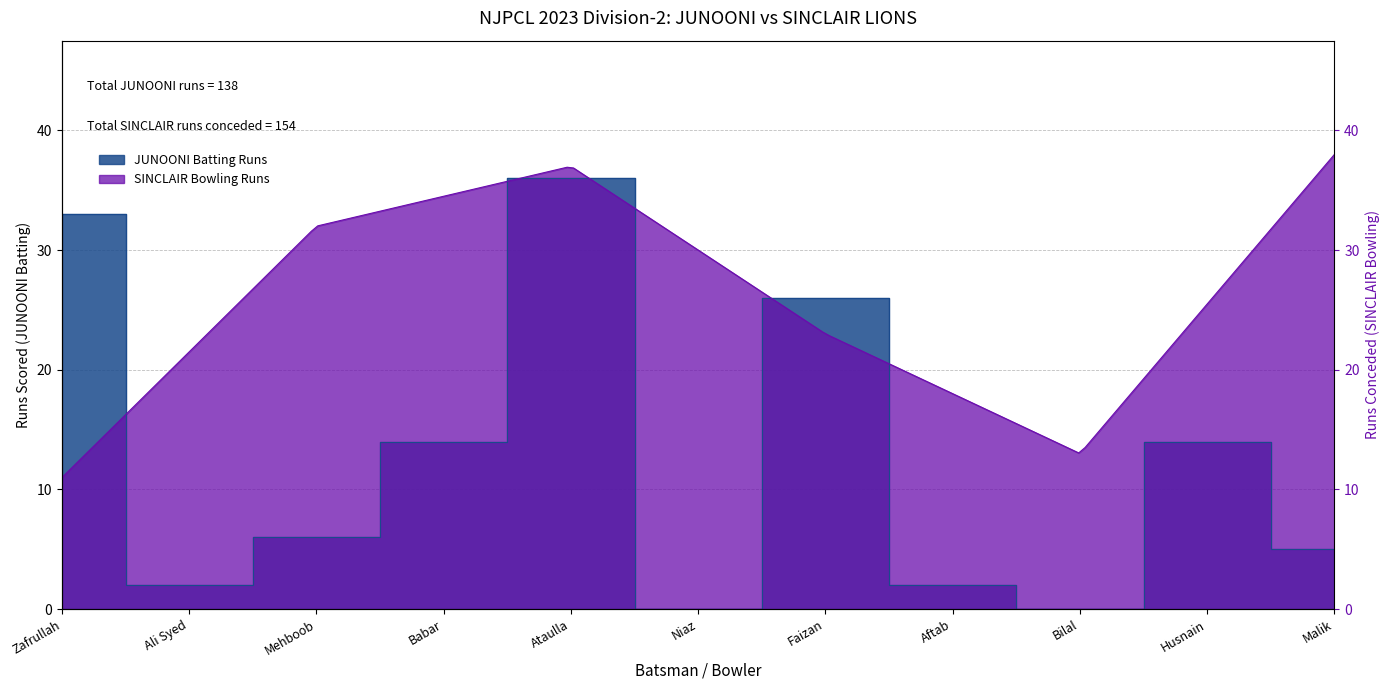

Rank the categories by value from highest to lowest.

Ataulla, Zafrullah, Faizan, Babar, Husnain, Mehboob, Malik, Ali Syed, Aftab, Niaz, Bilal